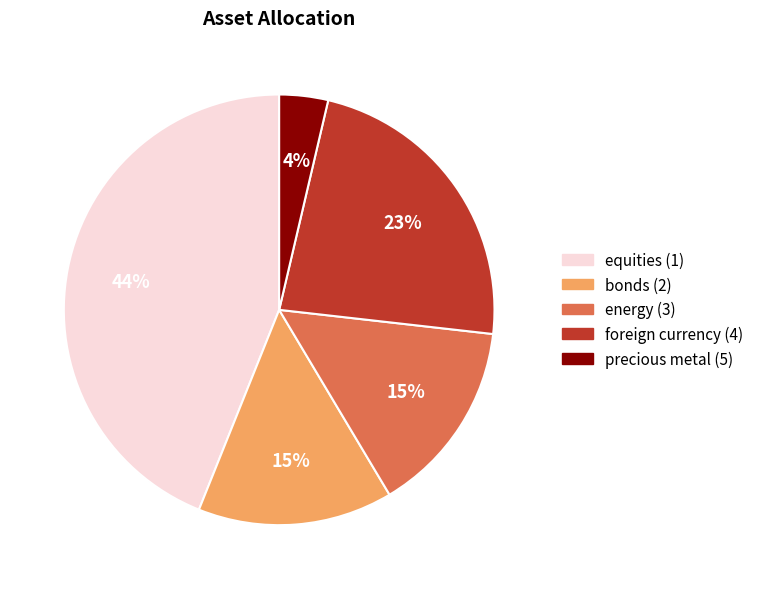

Which has a higher value, energy (3) or equities (1)?

equities (1)